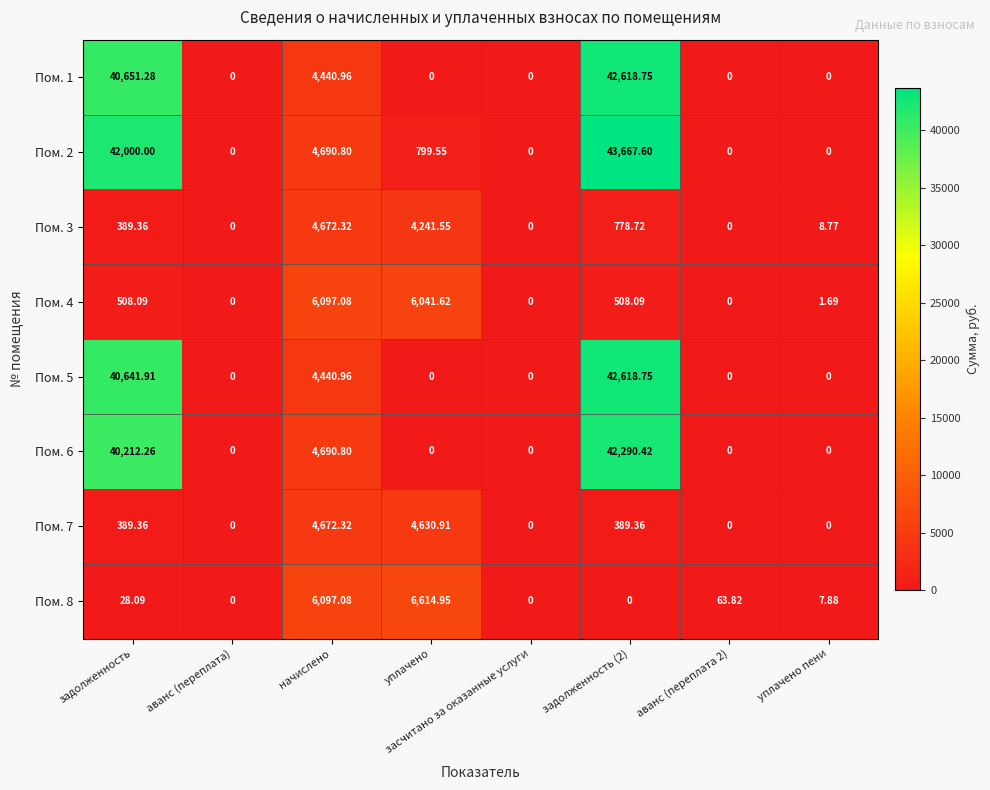

Where does the Пом. 3 series first go above 389?

задолженность